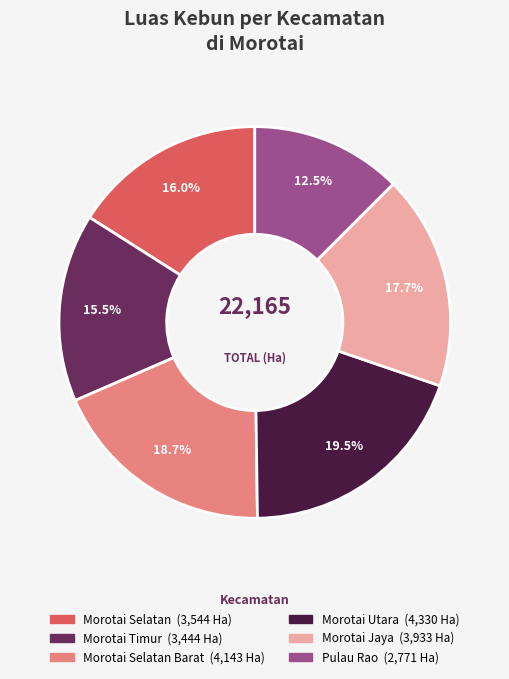

Is there any slice that represents more than half of the pie?

No